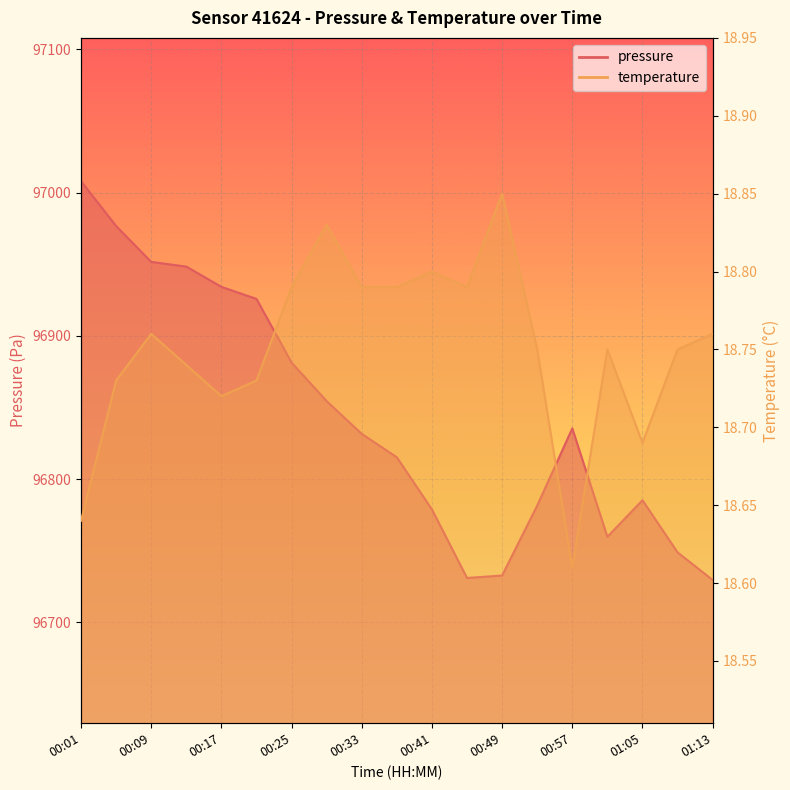

Does the chart display data point markers on the line(s)?

No